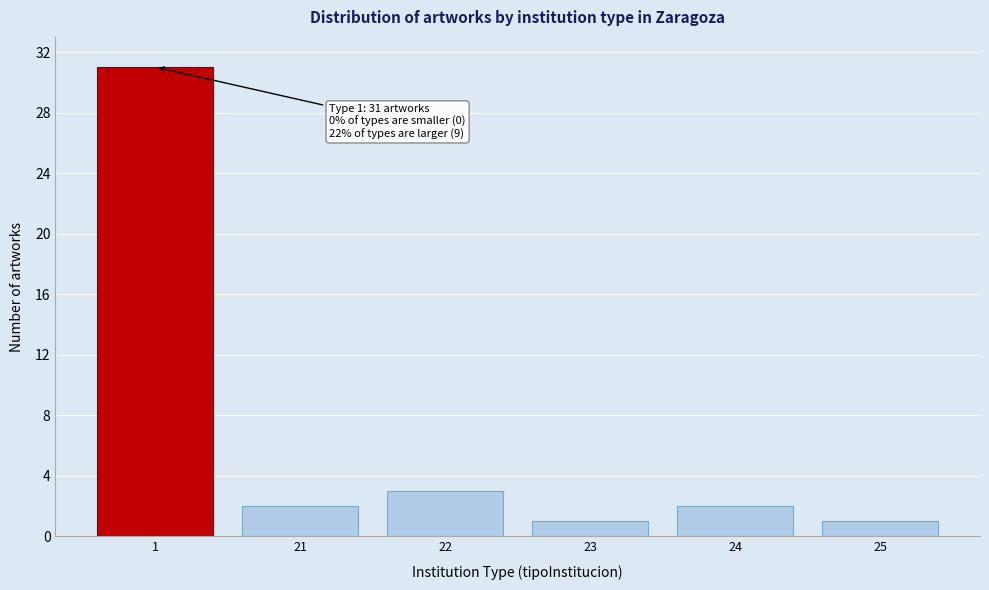

Reading right to left, extract all data points from this chart.

25=1	24=2	23=1	22=3	21=2	1=31